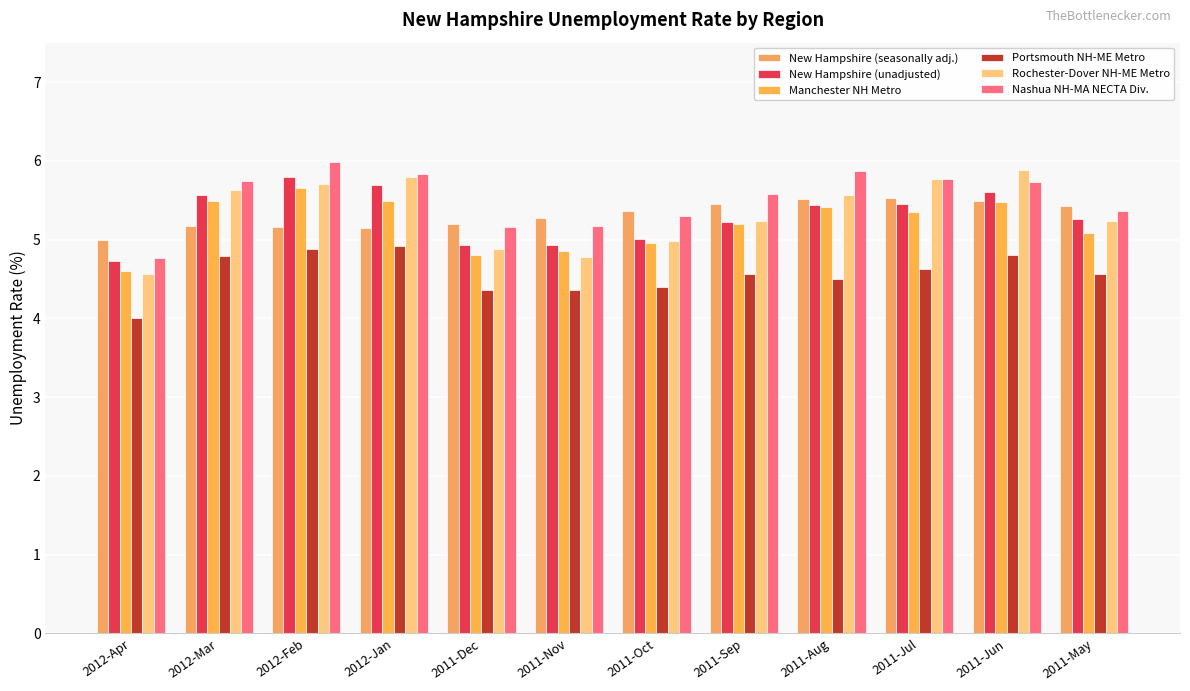

Reading right to left, extract all data points from this chart.

New Hampshire (seasonally adj.): 5.4	5.5	5.5	5.5	5.4	5.4	5.3	5.2	5.1	5.2	5.2	5.0
New Hampshire (unadjusted): 5.3	5.6	5.5	5.4	5.2	5.0	4.9	4.9	5.7	5.8	5.6	4.7
Manchester NH Metro: 5.1	5.5	5.3	5.4	5.2	5.0	4.9	4.8	5.5	5.7	5.5	4.6
Portsmouth NH-ME Metro: 4.6	4.8	4.6	4.5	4.6	4.4	4.4	4.4	4.9	4.9	4.8	4.0
Rochester-Dover NH-ME Metro: 5.2	5.9	5.8	5.6	5.2	5.0	4.8	4.9	5.8	5.7	5.6	4.6
Nashua NH-MA NECTA Div.: 5.4	5.7	5.8	5.9	5.6	5.3	5.2	5.2	5.8	6.0	5.7	4.8